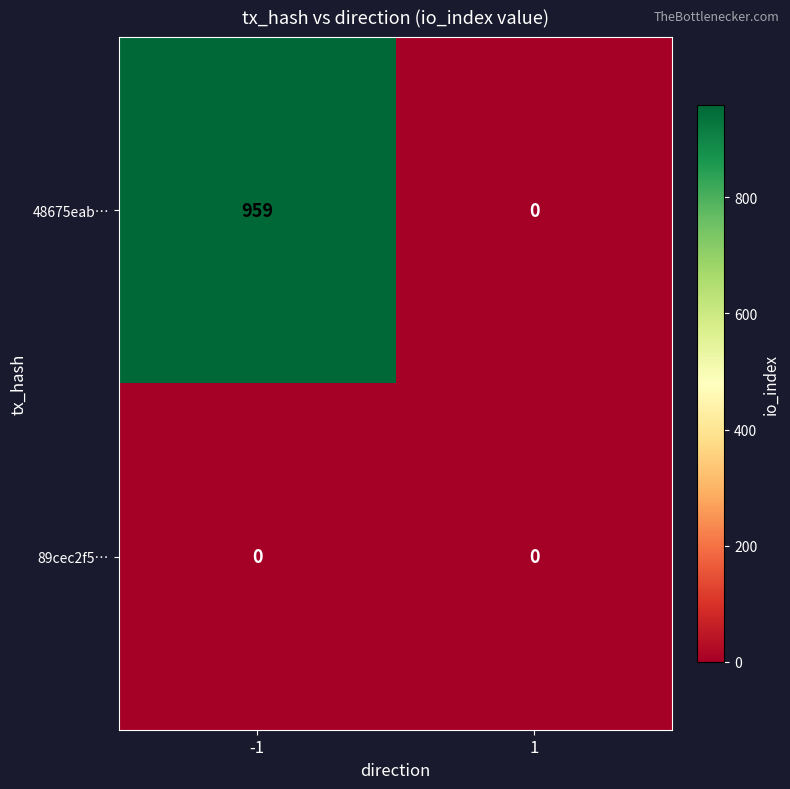

What is the difference between the highest and lowest values at -1?

959